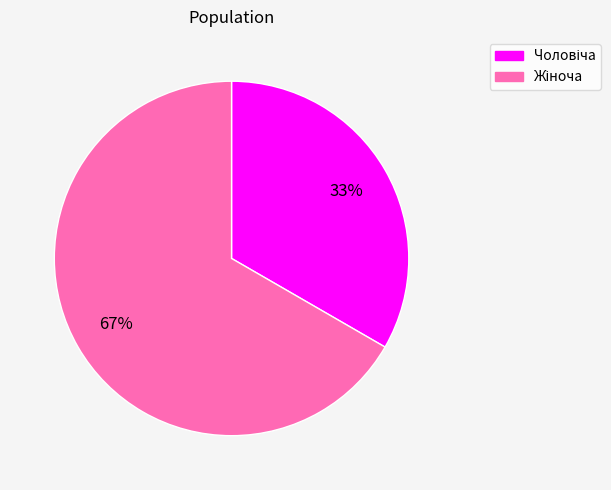

Count the number of slices in the pie.

2